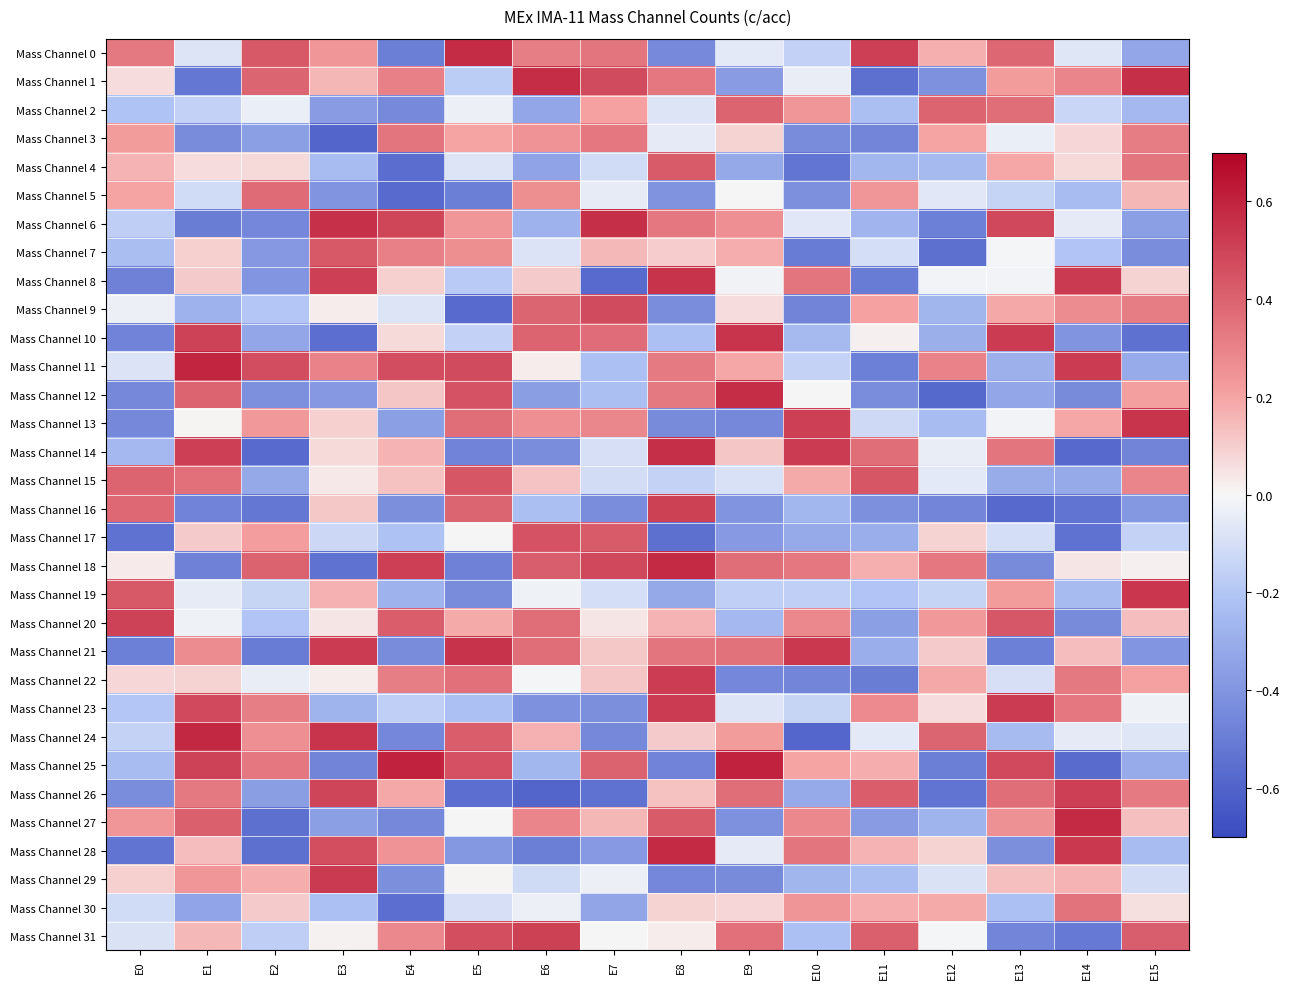

Which has a higher value, E13 or E6?

E13